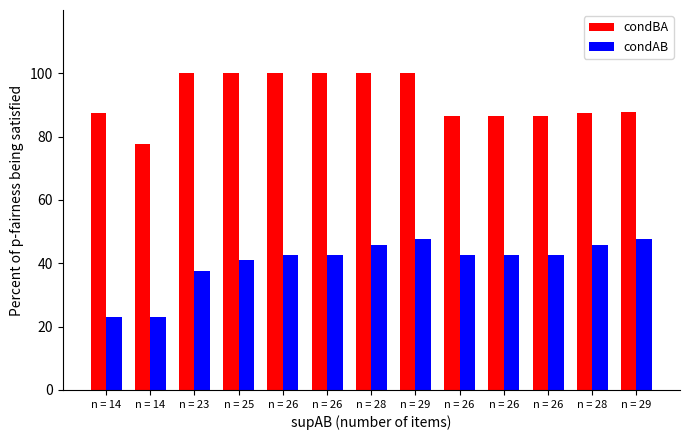

What are all the series names shown in the legend?

condBA, condAB